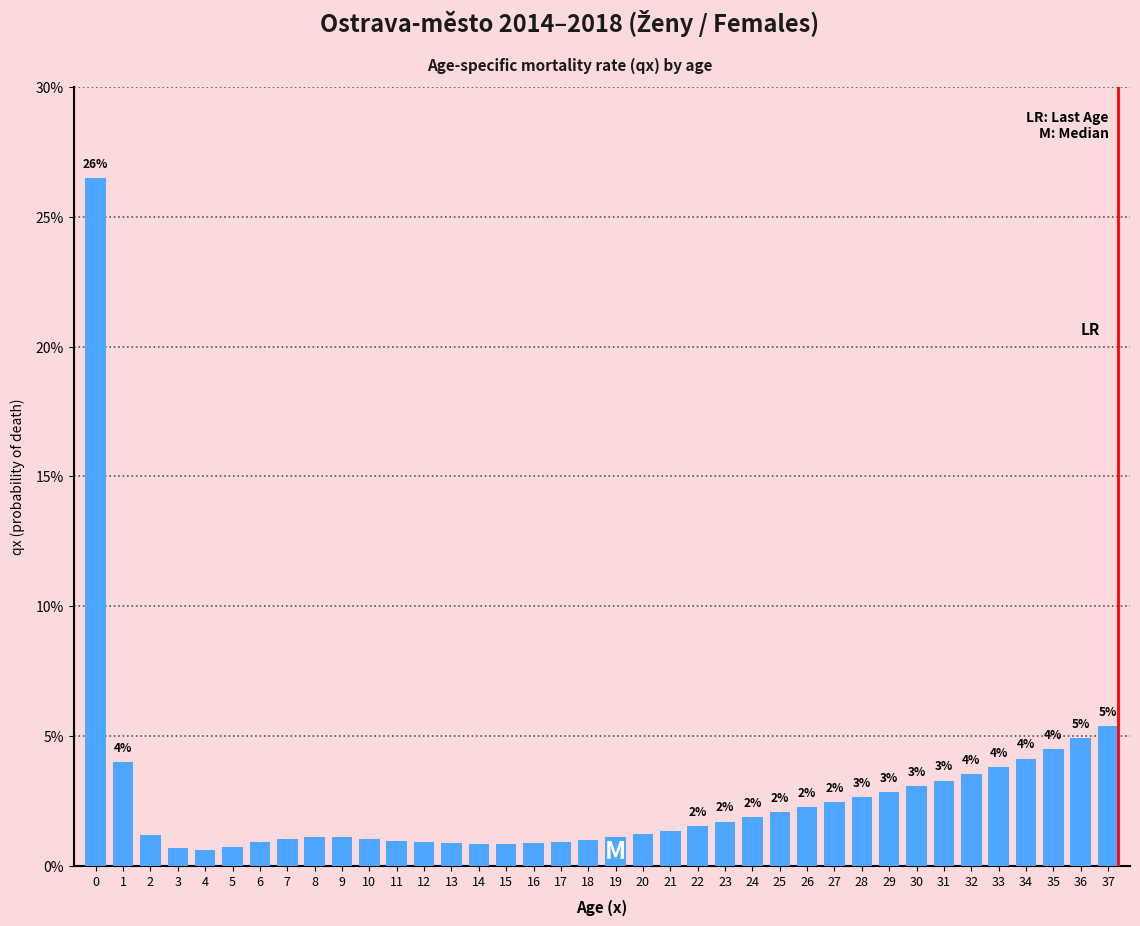

The chart shows a value of 1.1 at 19. True or false?

True